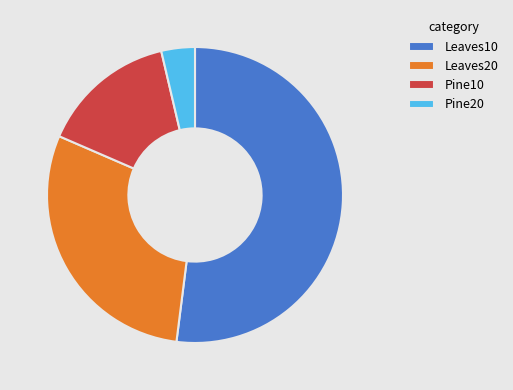

Which slice is the smallest?

Pine20